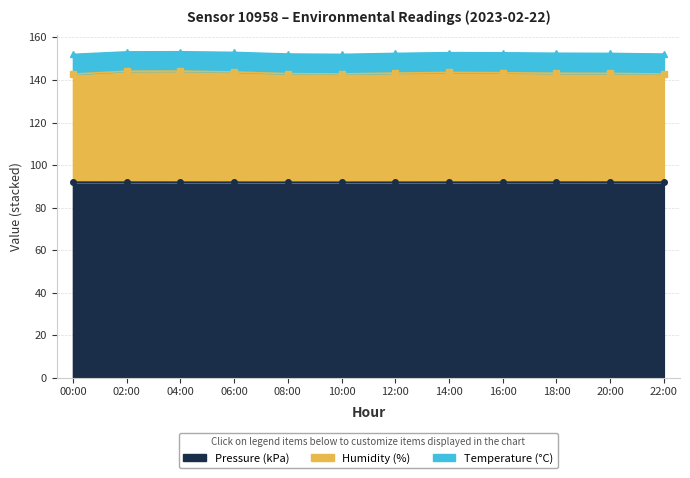

The value of Pressure (kPa) at 04:00 is 119.8. True or false?

False